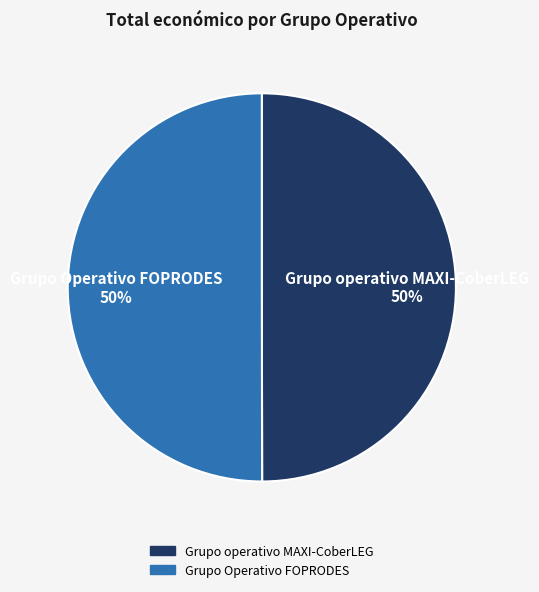

Count the number of slices in the pie.

2